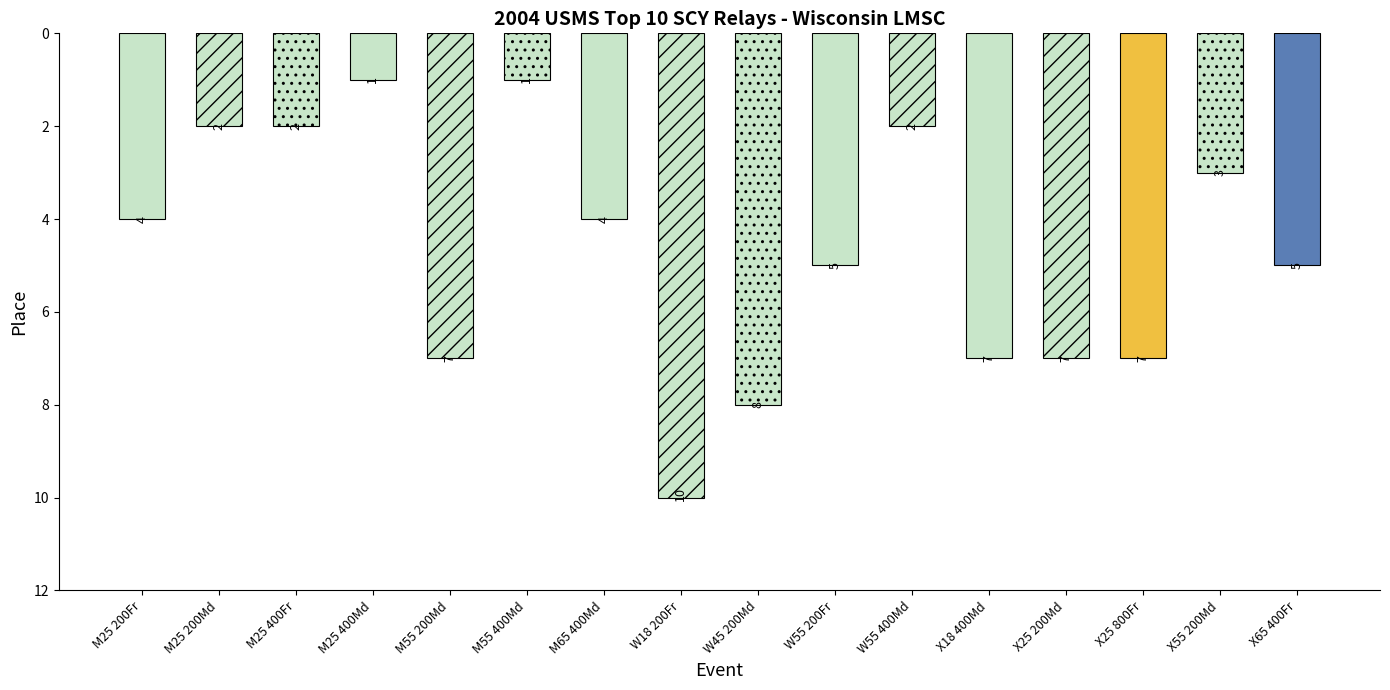

Is it true that the value at W55 200Fr is 5?

True